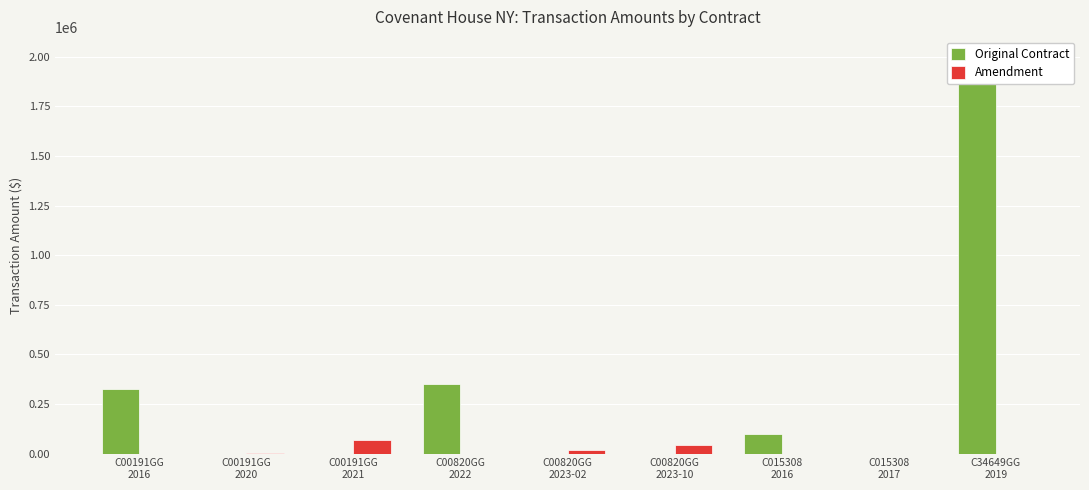

True or false: Amendment has a value of 0 at C015308
2016.

True